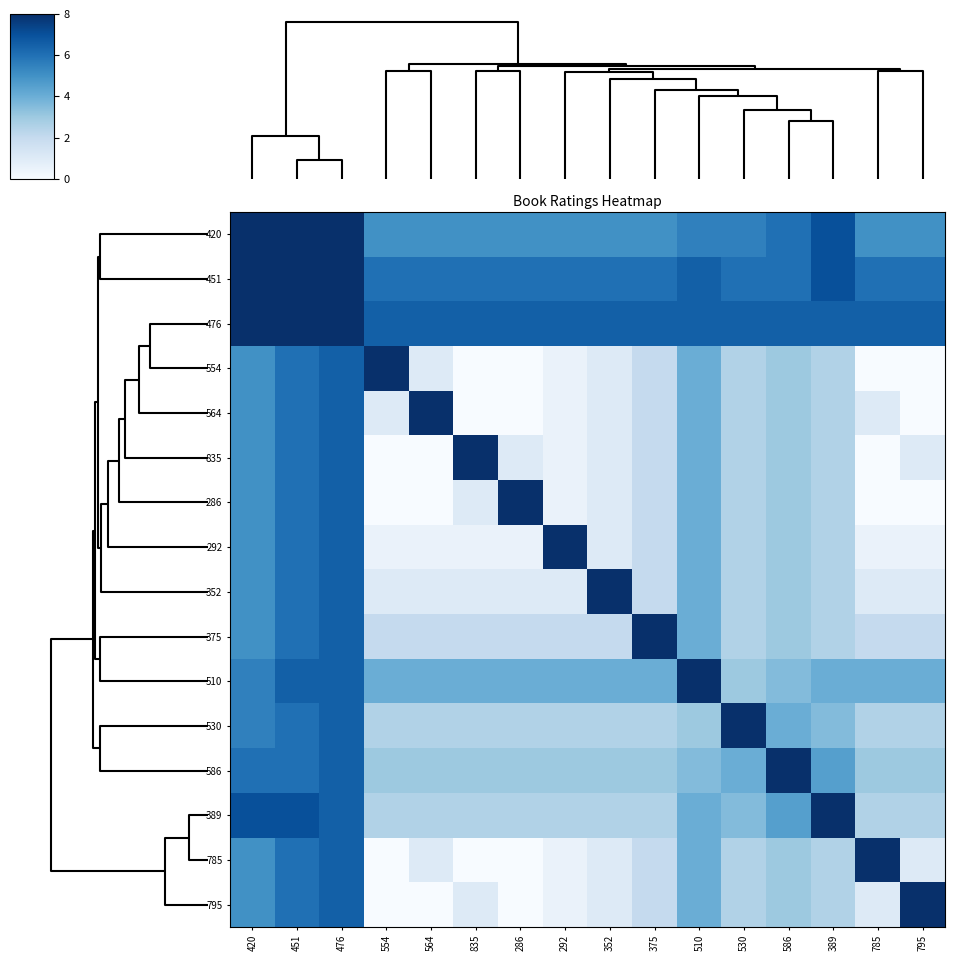

How many data points does each series have?

16